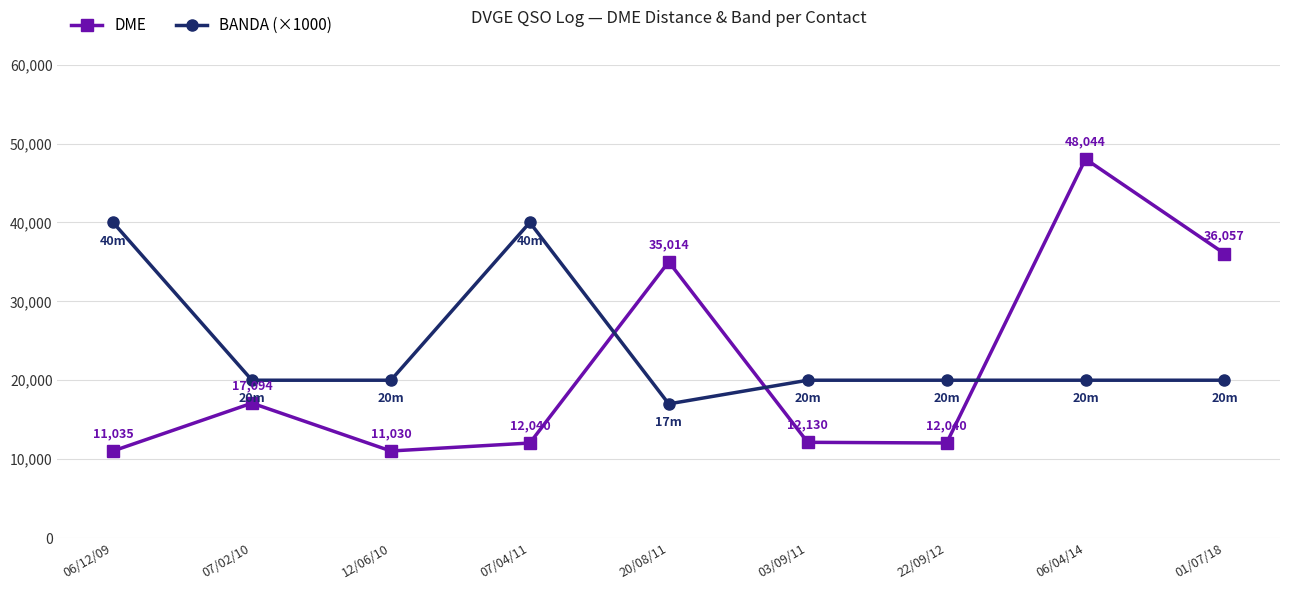

How many times do DME and BANDA (×1000) cross each other?

3